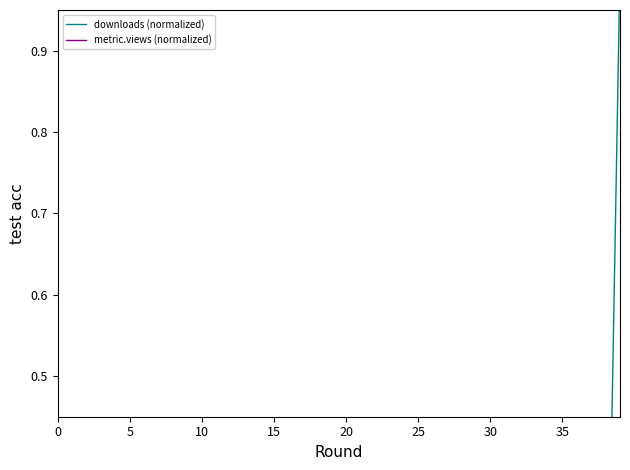

The value of metric.views (normalized) at 10 is 0.0. True or false?

False